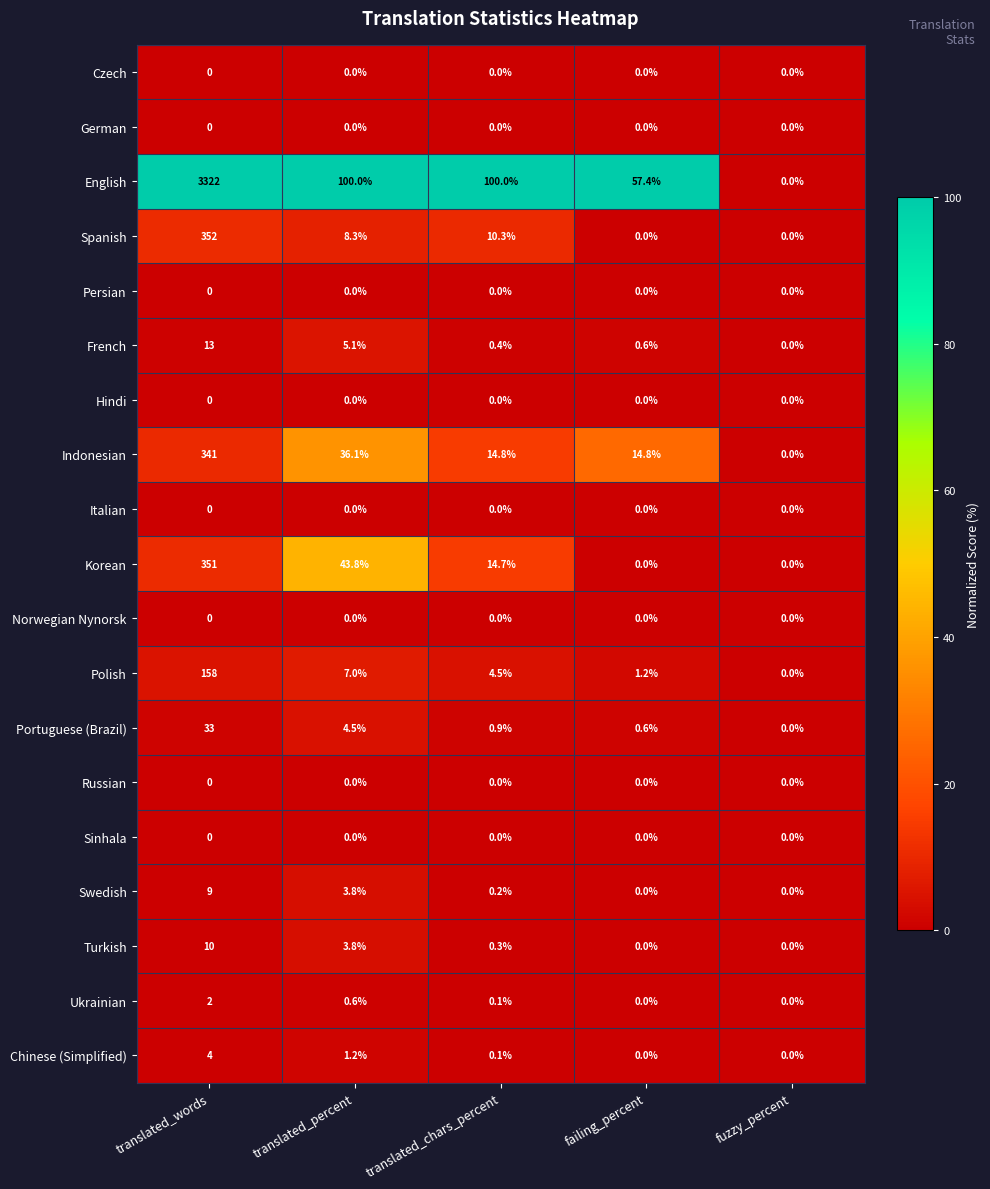

Where is Indonesian nearest to the value 170?

translated_percent